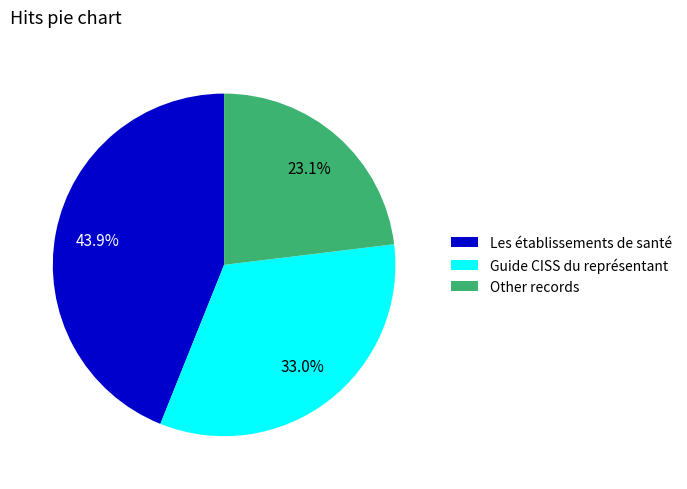

Count the number of slices in the pie.

3